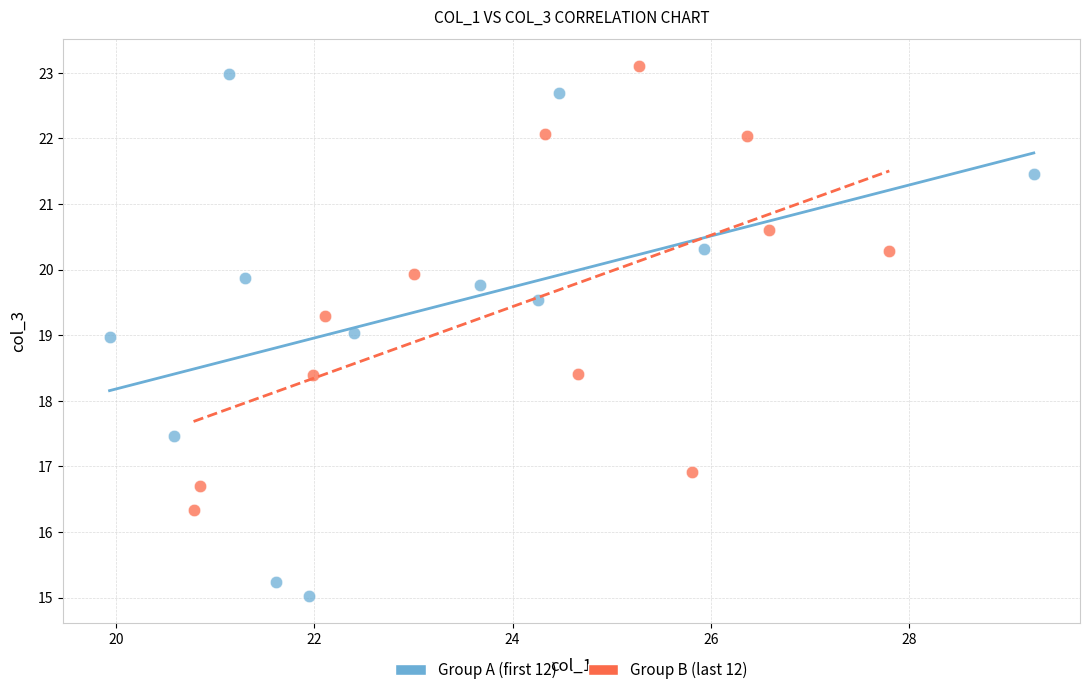

Which series has the largest Y range (max minus min)?

Group A (first 12)